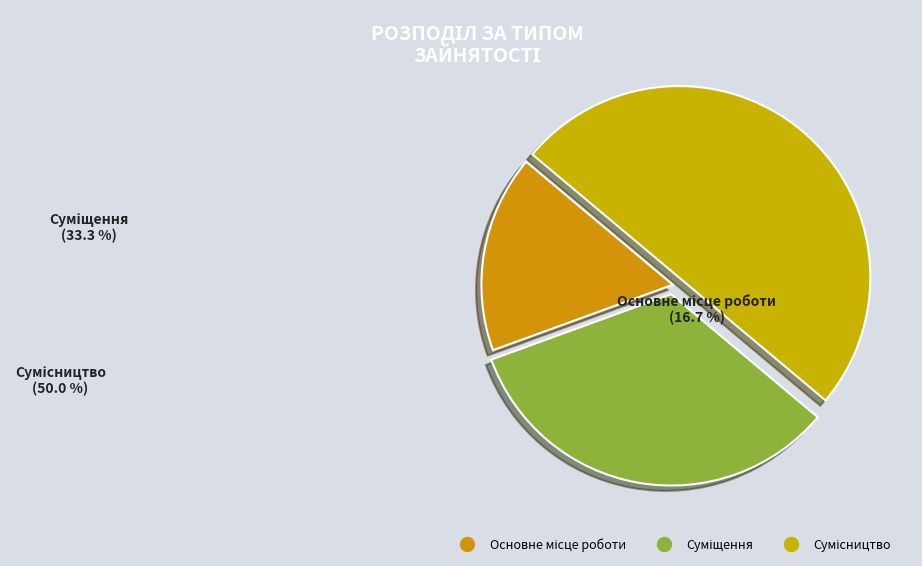

Does any single category account for the majority?

No